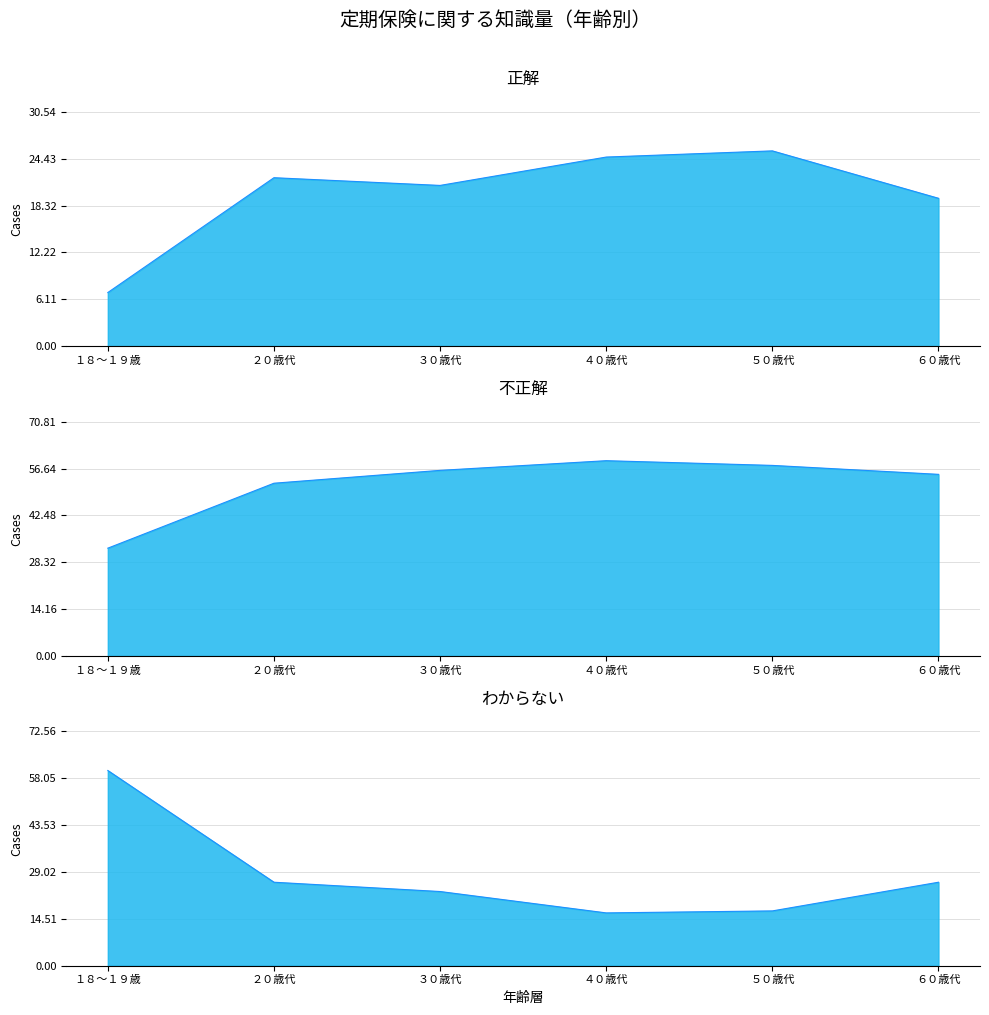

The 正解 series shows 12.0 at １８～１９歳. True or false?

False